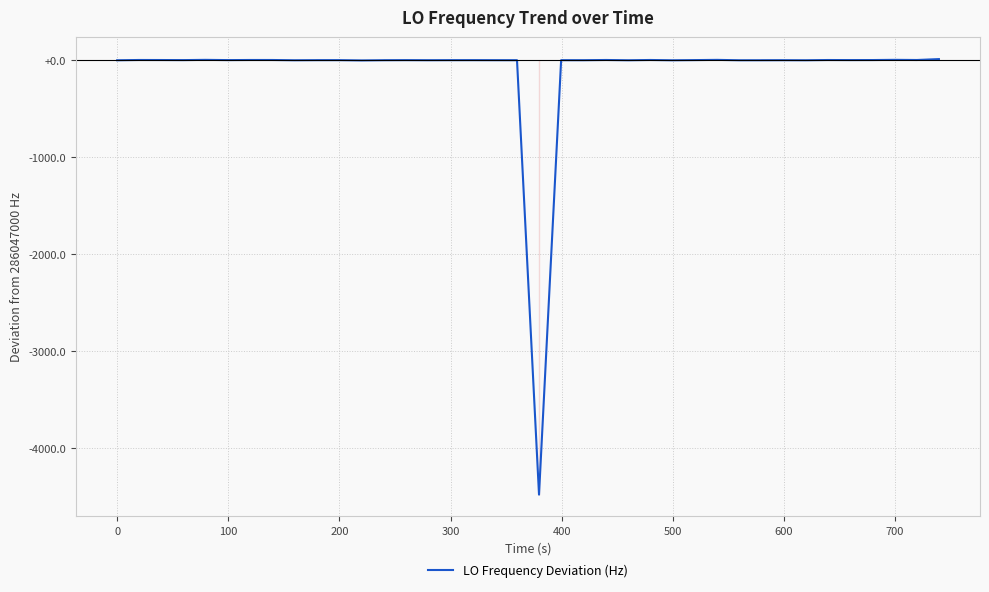

What is the minimum value shown in the chart?

-4480.4